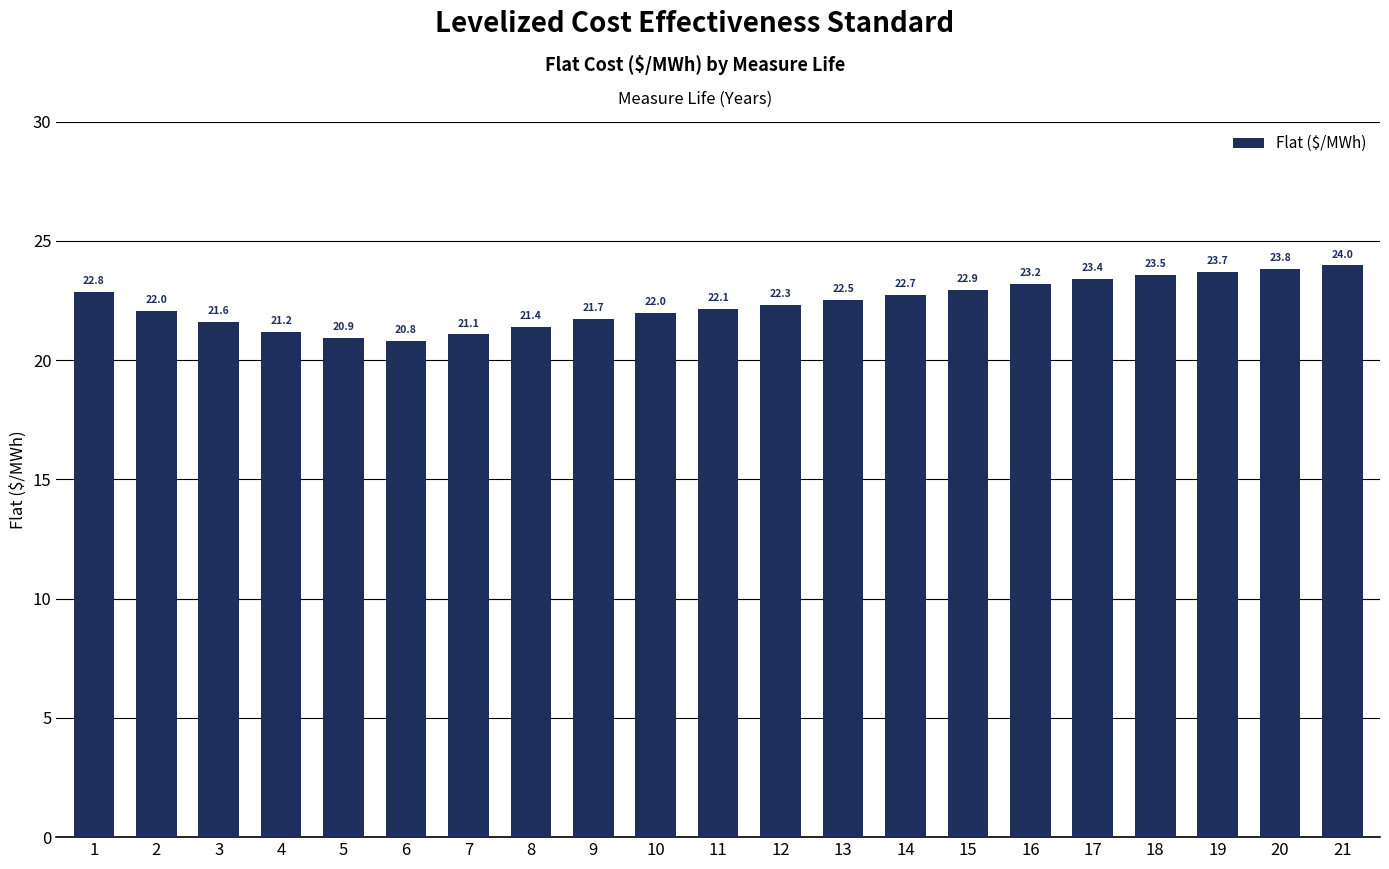

What is the change in value from 7 to 20?

+2.8